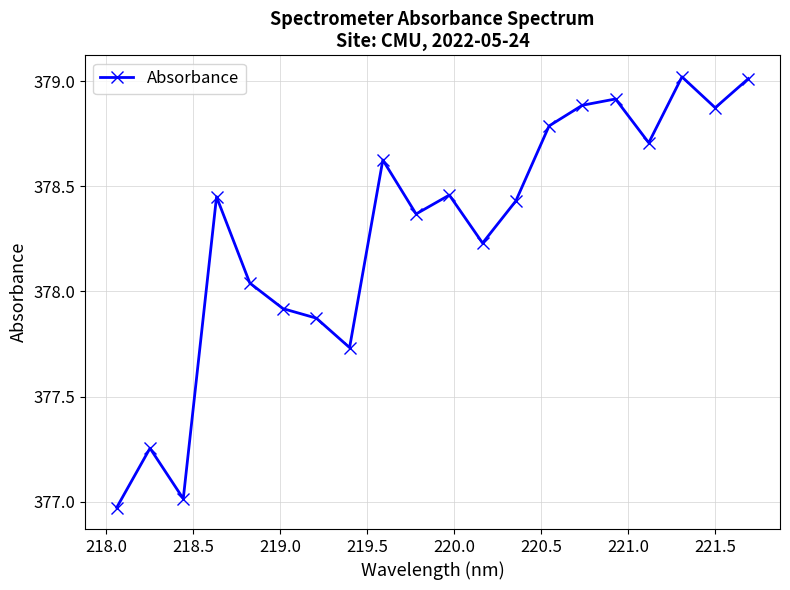

What is the sum of all values?

7565.6